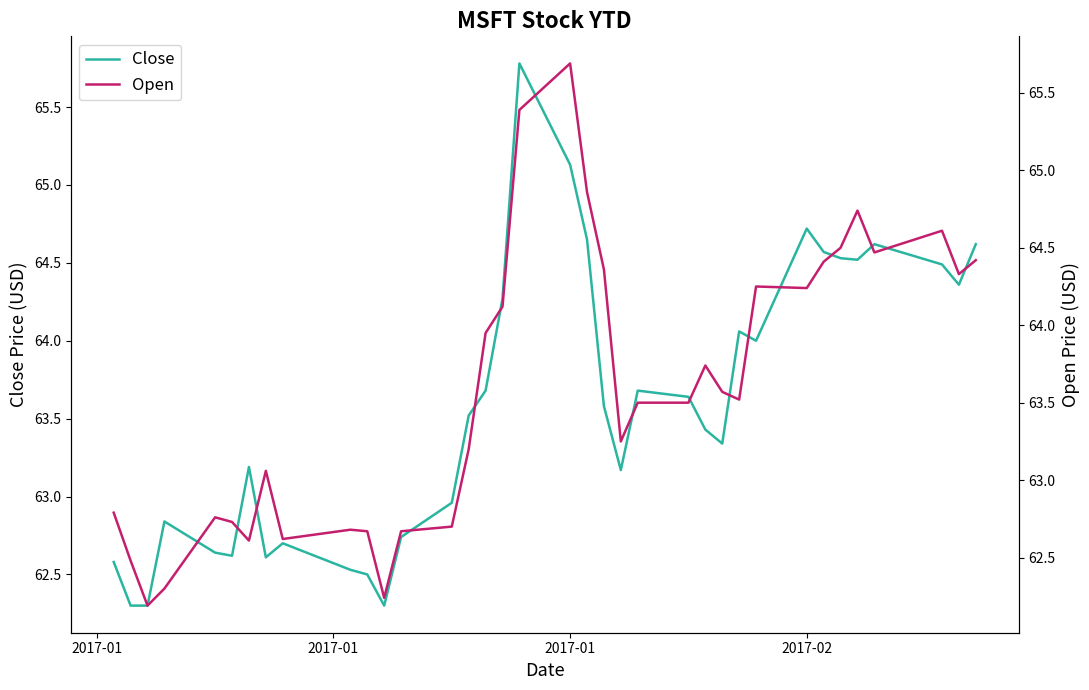

How many intersections are there between Open and Close?

19